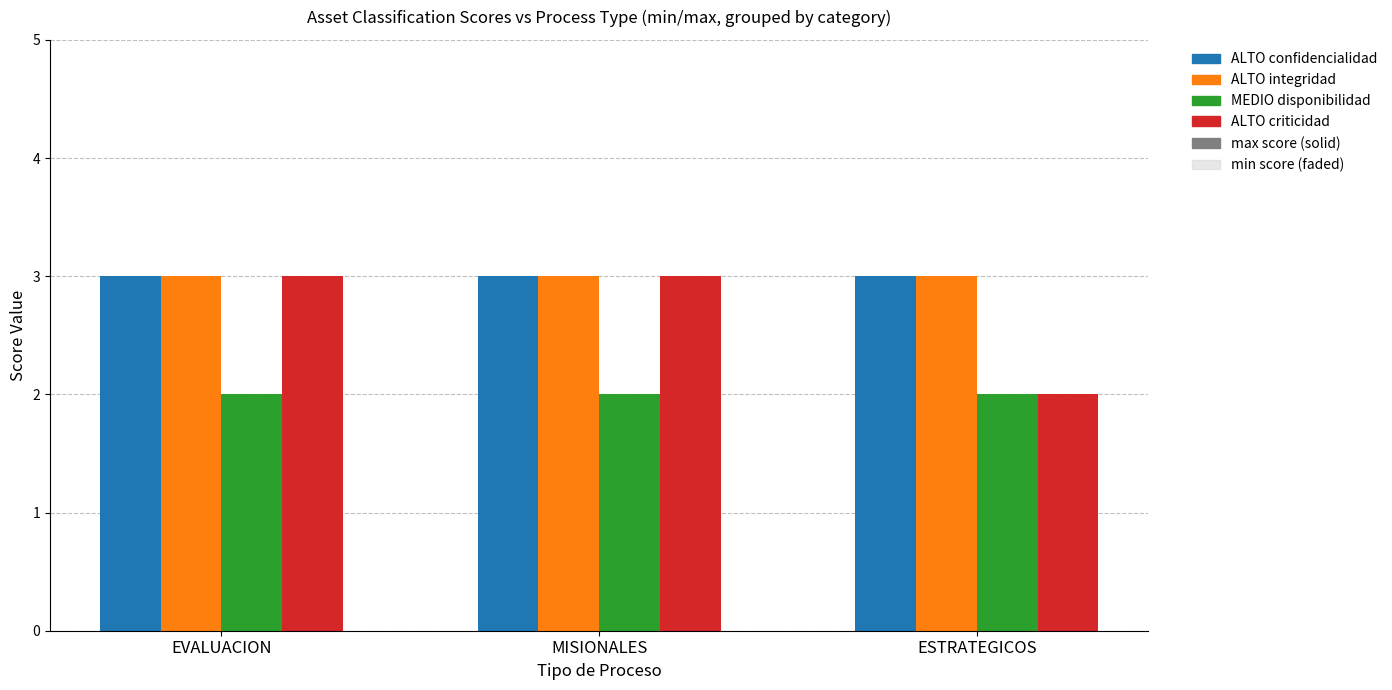

At which label does ALTO_integridad reach its peak?

EVALUACION